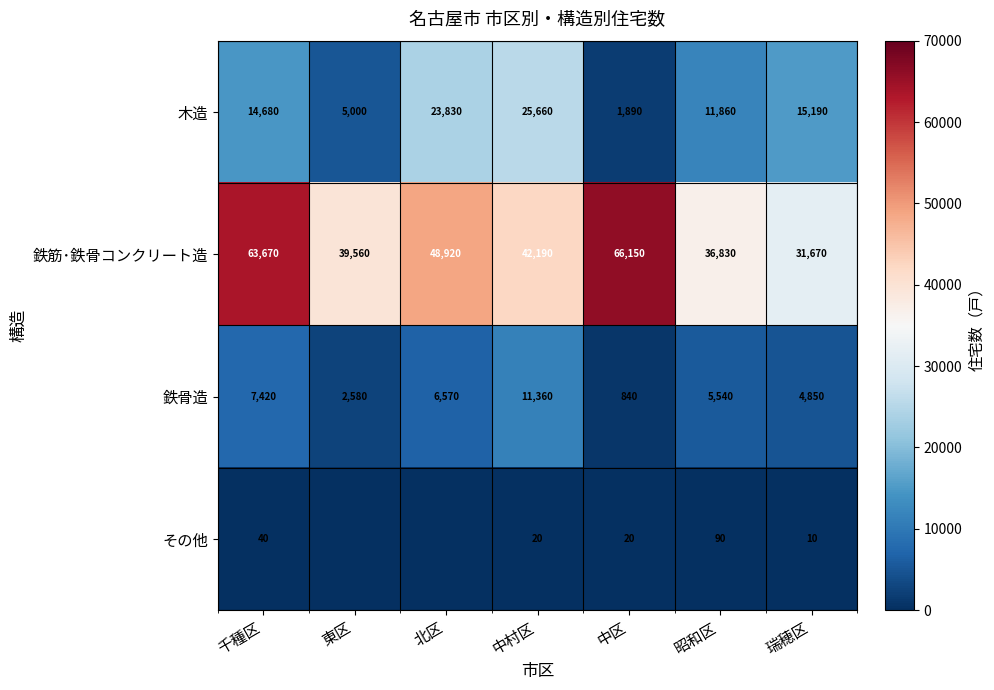

What is the total value across all series at 瑞穂区?

51720